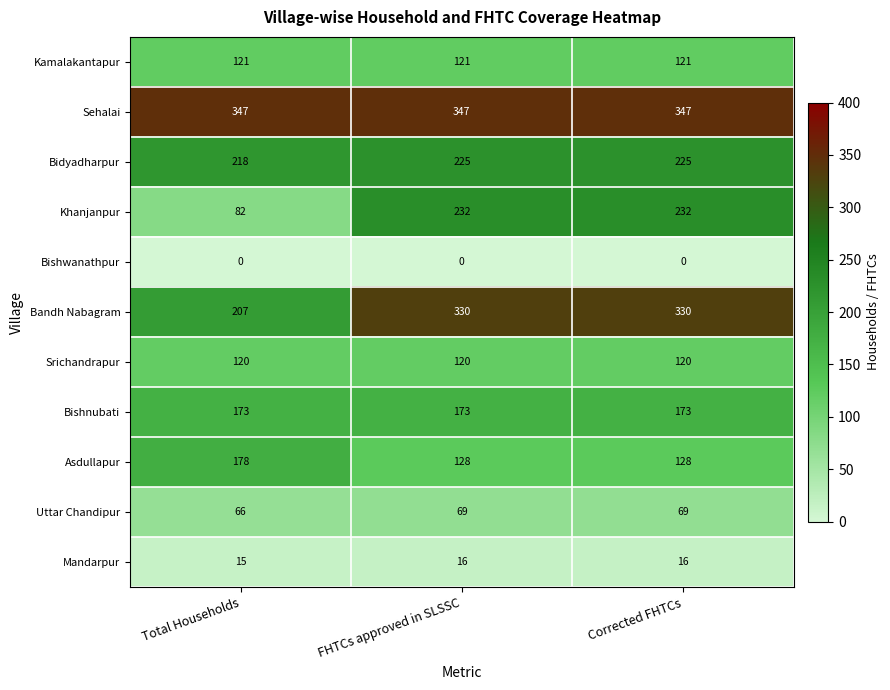

What is the sum of the Srichandrapur values at FHTCs approved in SLSSC and Total Households?

240